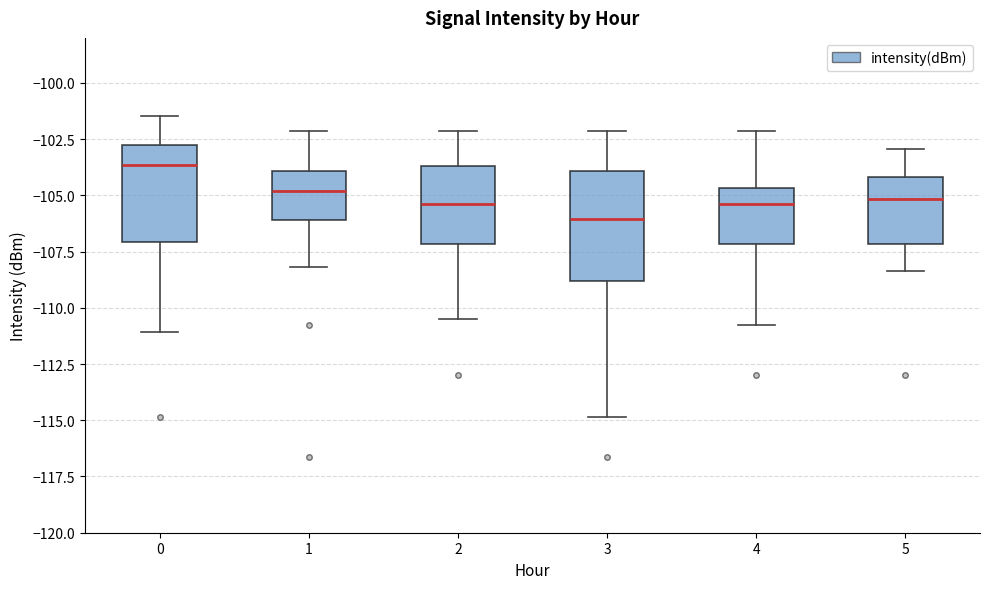

Where is the lower edge of the box at x = 5 on the y-axis? The values are not printed on the chart, so give them approximately, as read against the axis.

-107.0